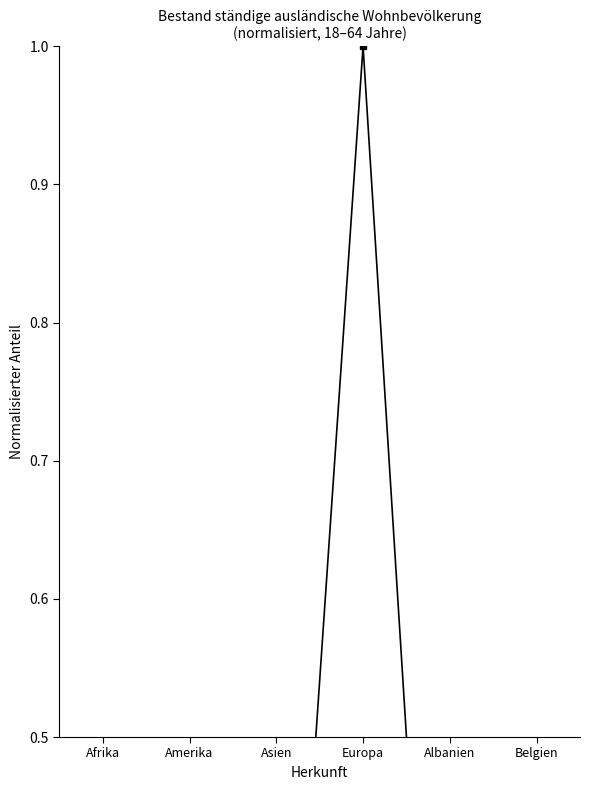

Rank the categories by value from lowest to highest.

Belgien, Albanien, Amerika, Afrika, Asien, Europa